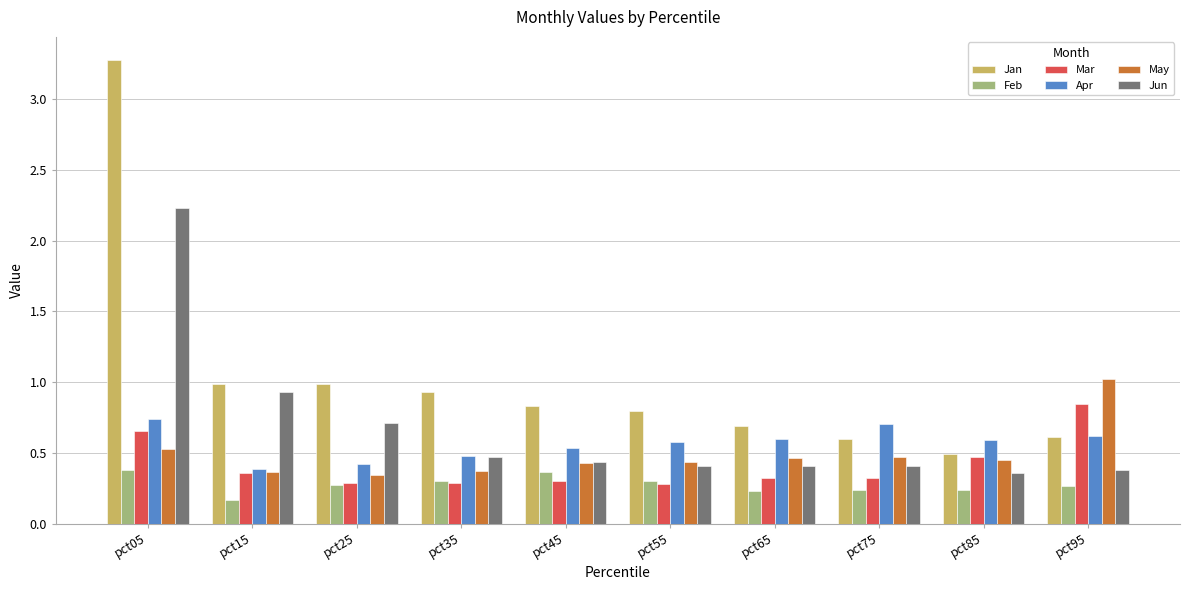

What is the difference between the Jan values at pct05 and pct25?

2.3